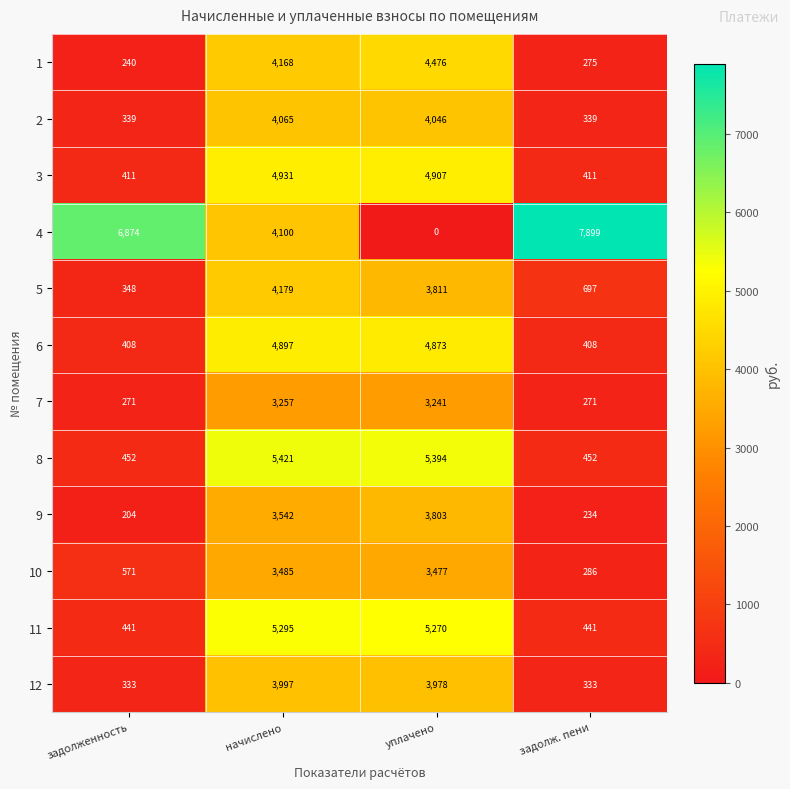

List the series in order of their peak value, highest first.

4, 8, 11, 3, 6, 1, 5, 2, 12, 9, 10, 7